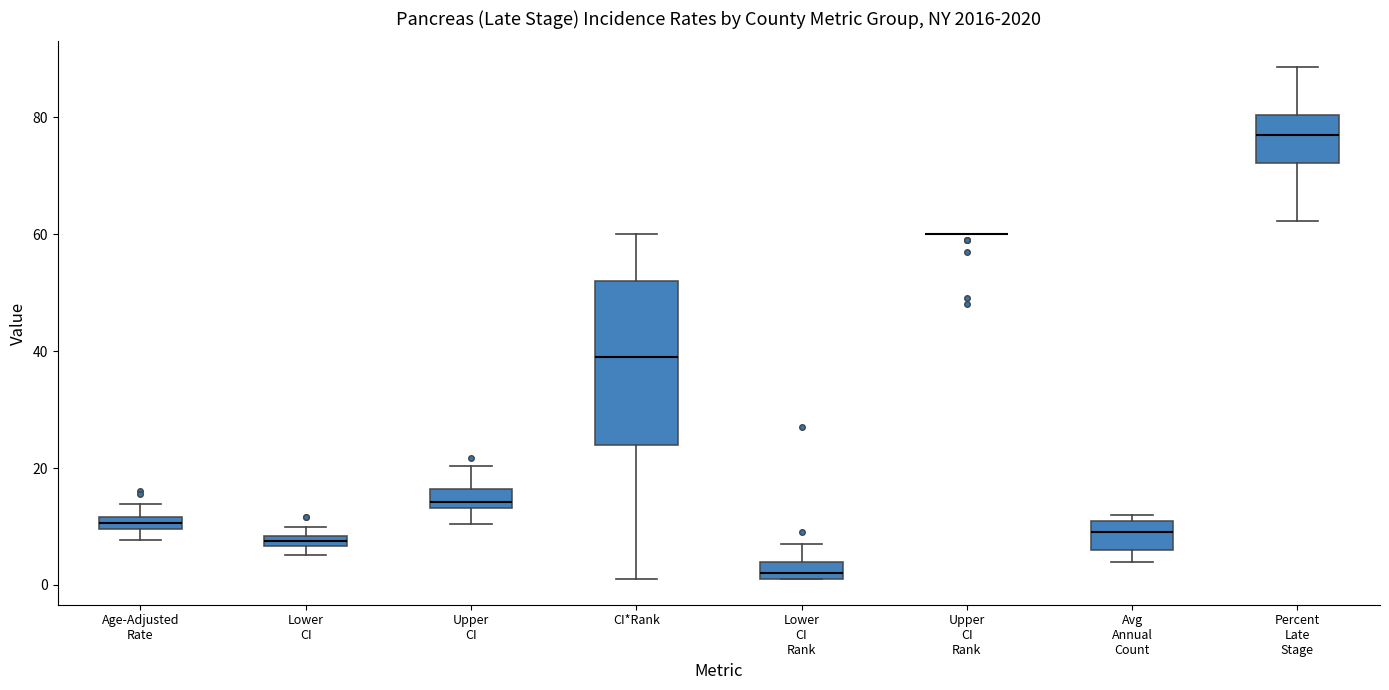

Comparing the boxes themselves (not the whiskers), which one is the tallest?

CI*Rank